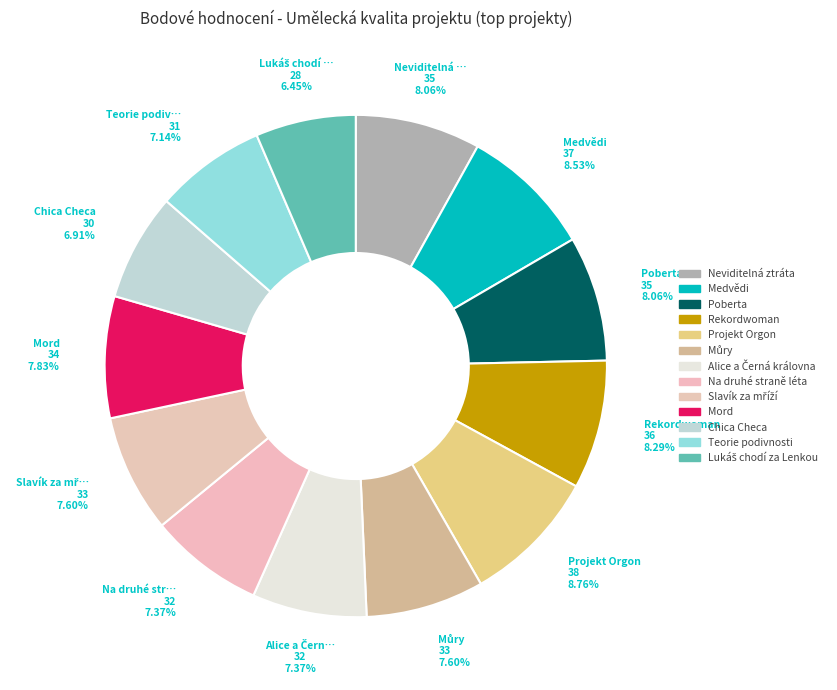

Between Teorie podivnosti and Poberta, which is larger?

Poberta